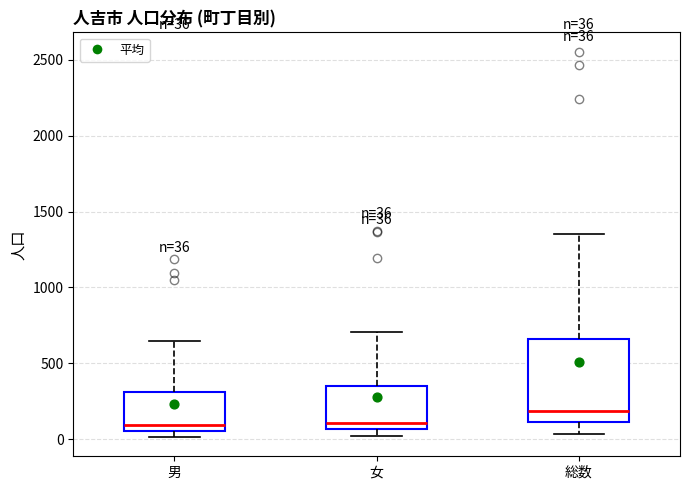

Comparing the boxes themselves (not the whiskers), which one is the tallest?

総数